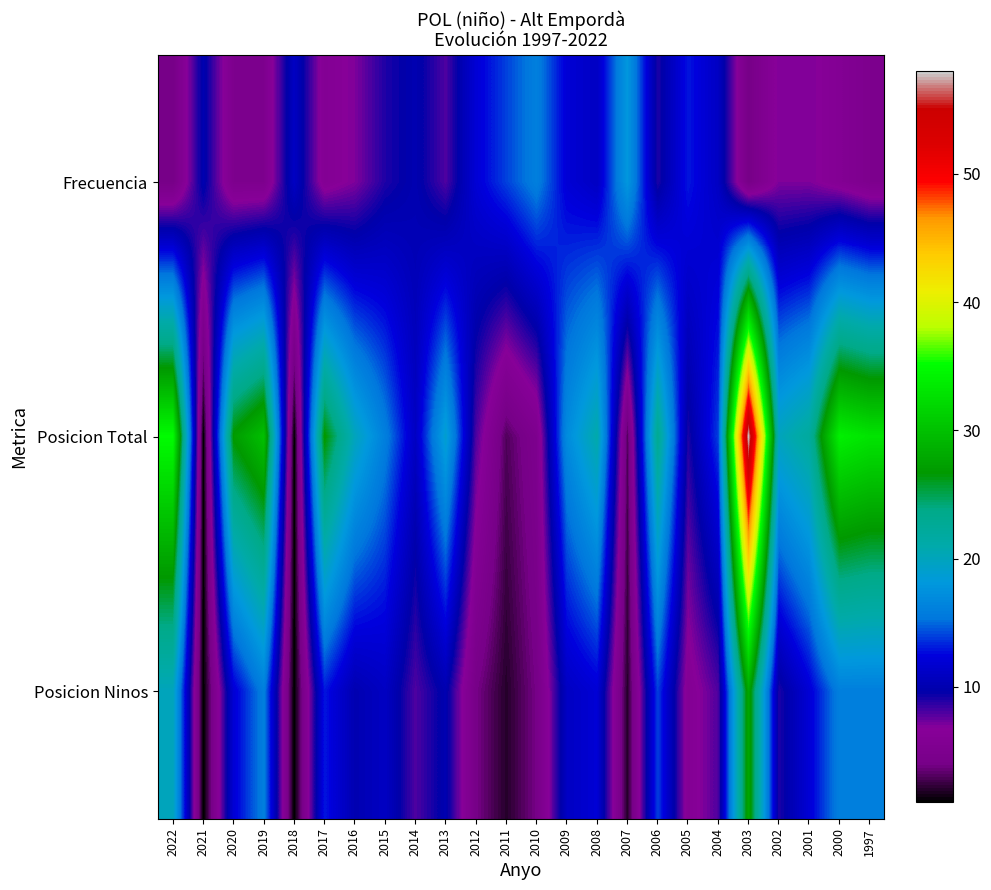

Reading left to right, what are all the values shown in this chart?

Frecuencia: 2022=4	2021=10	2020=5	2019=5	2018=11	2017=6	2016=7	2015=9	2014=10	2013=8	2012=12	2011=14	2010=16	2009=12	2008=11	2007=18	2006=9	2005=13	2004=11	2003=4	2002=7	2001=7	2000=6	1997=5
Posicion Total: 2022=35	2021=1	2020=27	2019=30	2018=1	2017=27	2016=20	2015=16	2014=11	2013=19	2012=8	2011=3	2010=5	2009=17	2008=21	2007=3	2006=23	2005=9	2004=14	2003=58	2002=20	2001=22	2000=34	1997=33
Posicion Ninos: 2022=20	2021=1	2020=12	2019=16	2018=1	2017=13	2016=10	2015=11	2014=8	2013=10	2012=4	2011=2	2010=4	2009=11	2008=12	2007=2	2006=14	2005=6	2004=8	2003=28	2002=9	2001=12	2000=16	1997=16